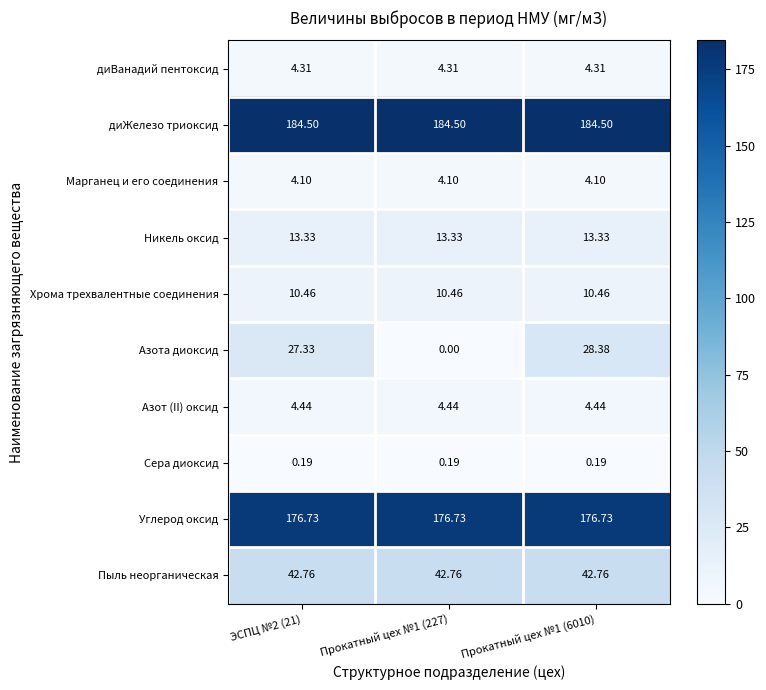

List the series in order of their peak value, lowest first.

Сера диоксид, Марганец и его соединения, диВанадий пентоксид, Азот (II) оксид, Хрома трехвалентные соединения, Никель оксид, Азота диоксид, Пыль неорганическая, Углерод оксид, диЖелезо триоксид